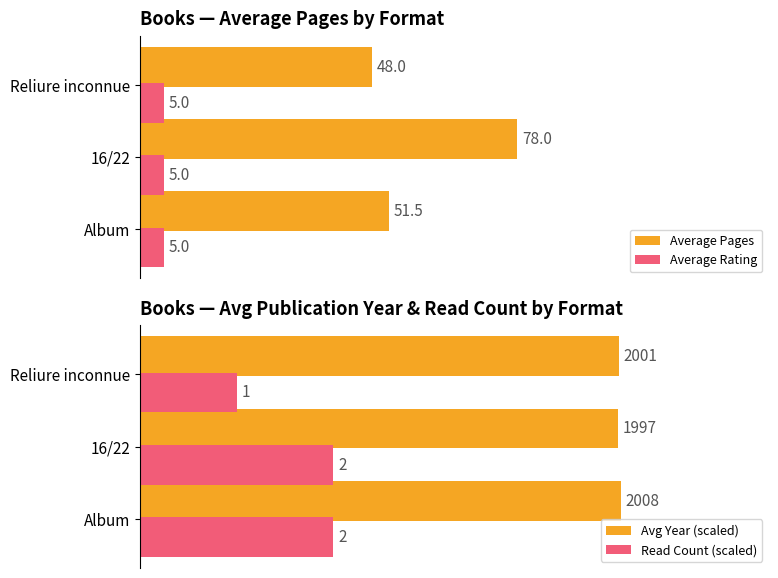

Is the value of Average Pages at Album greater than the value of Average Rating at 16/22?

Yes